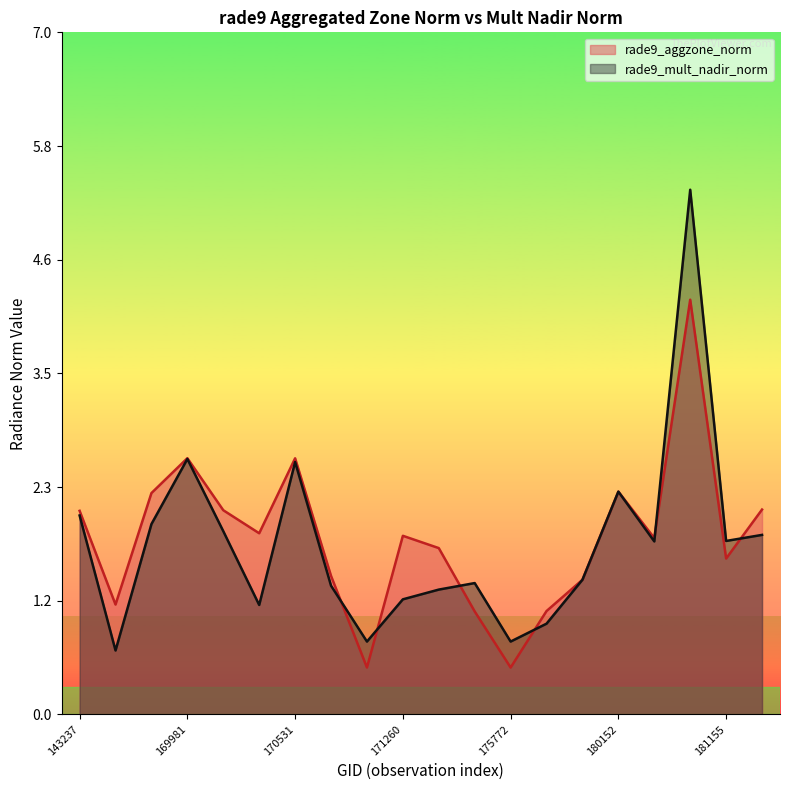

True or false: rade9_mult_nadir_norm has more than 0 interior local peaks.

True